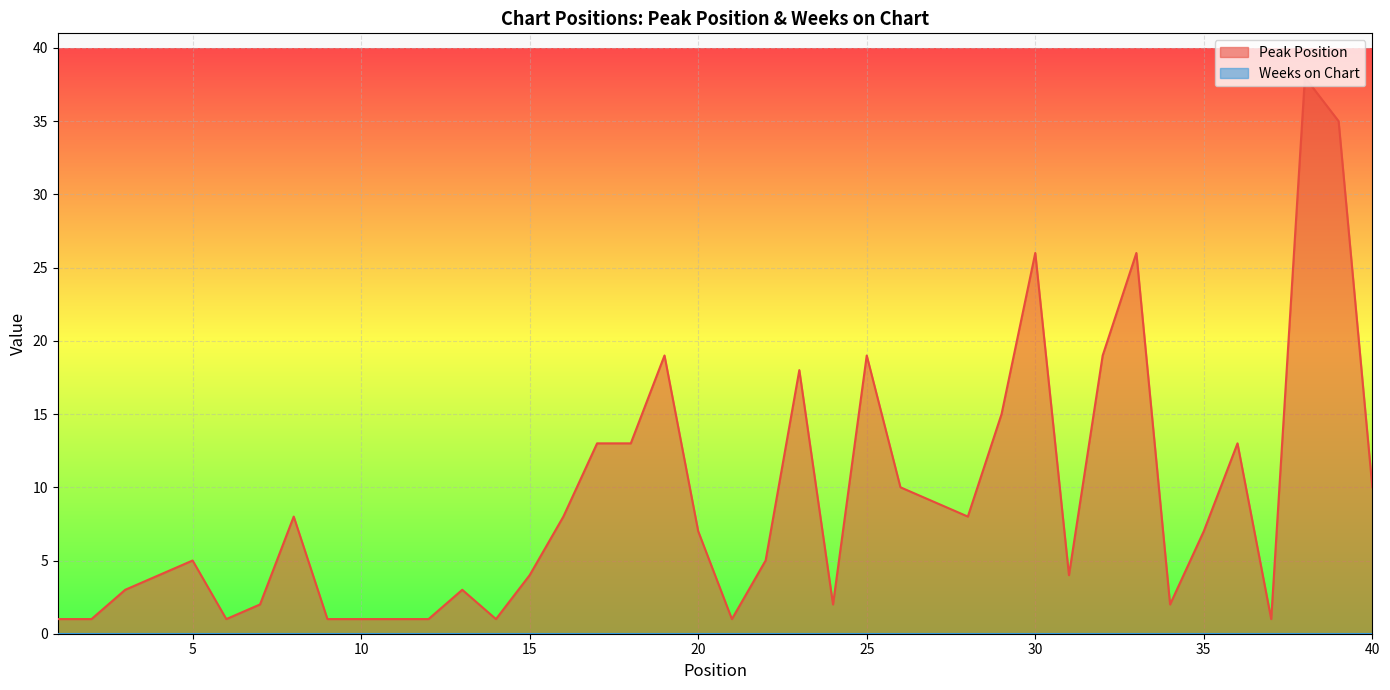

What is the difference between the maximum and minimum values?

37